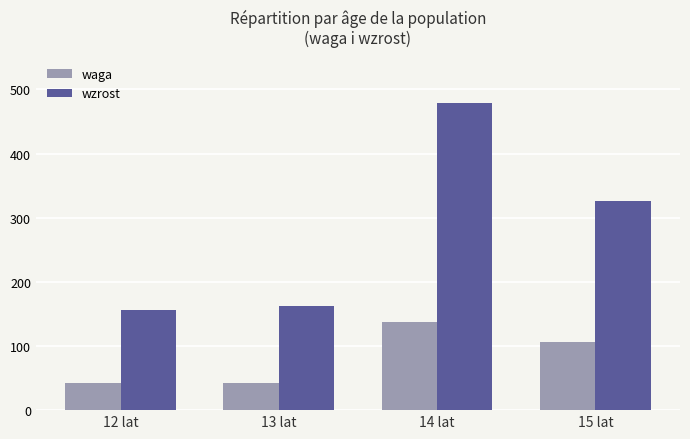

Which series changed the most between 13 lat and 15 lat?

wzrost